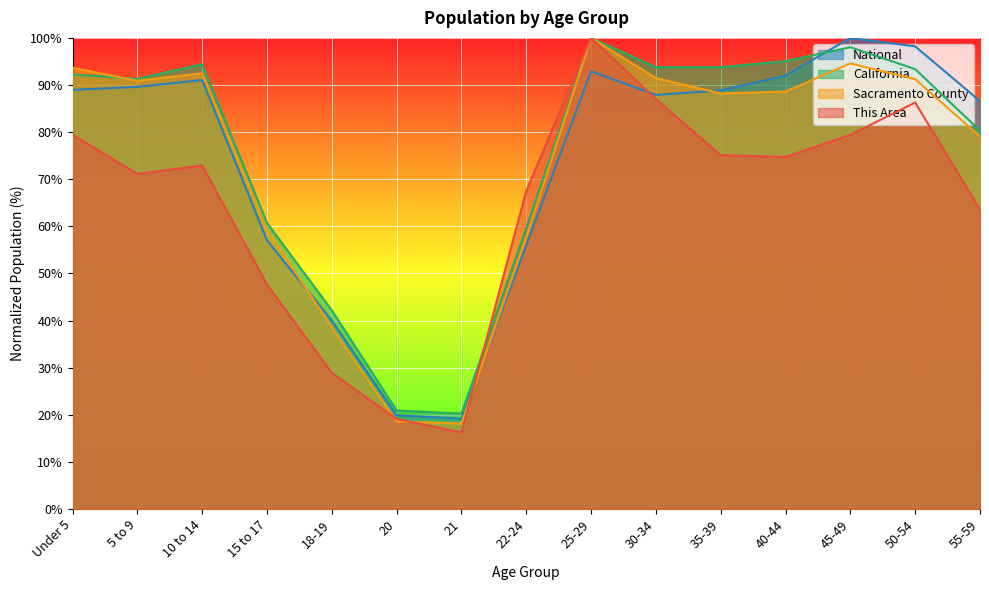

True or false: This Area has a value of 72.9 at 10 to 14.

True